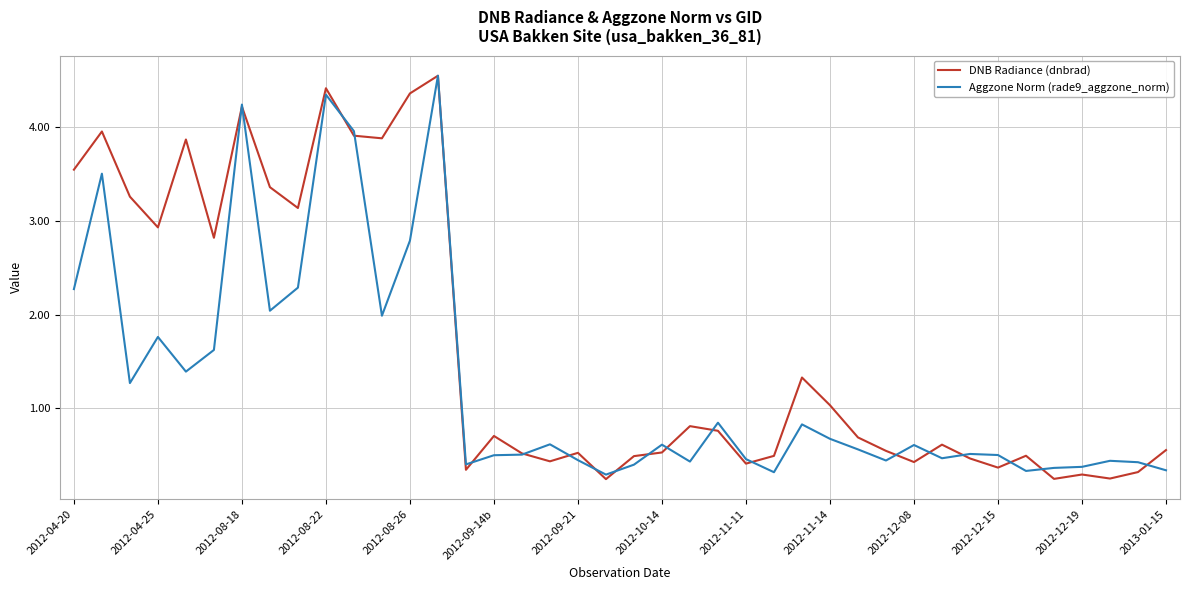

Does the chart display data point markers on the line(s)?

No